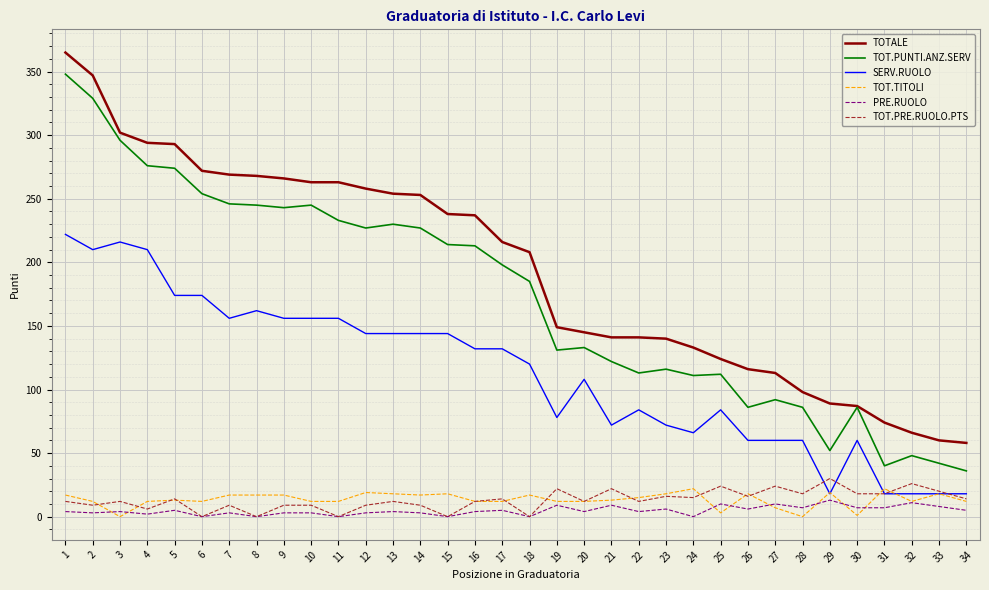

True or false: PRE.RUOLO and TOTALE cross at least once.

False